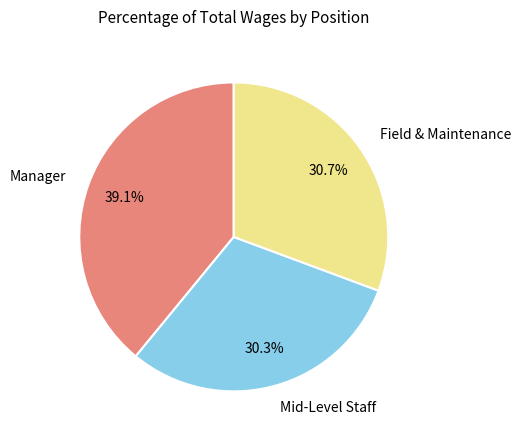

Approximately how many times larger is the value at Field & Maintenance compared to Manager?

0.8